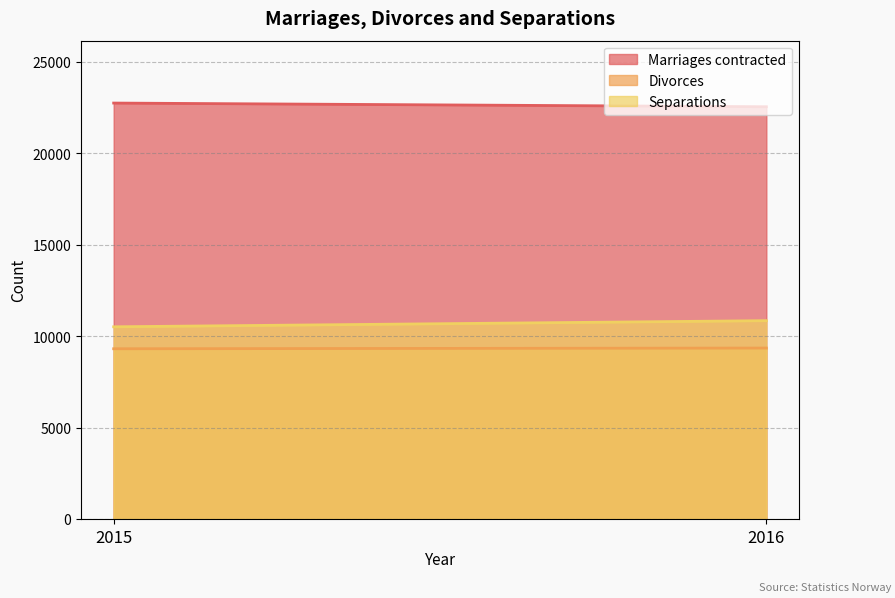

The value of Marriages contracted at 2016 is 22537. True or false?

True